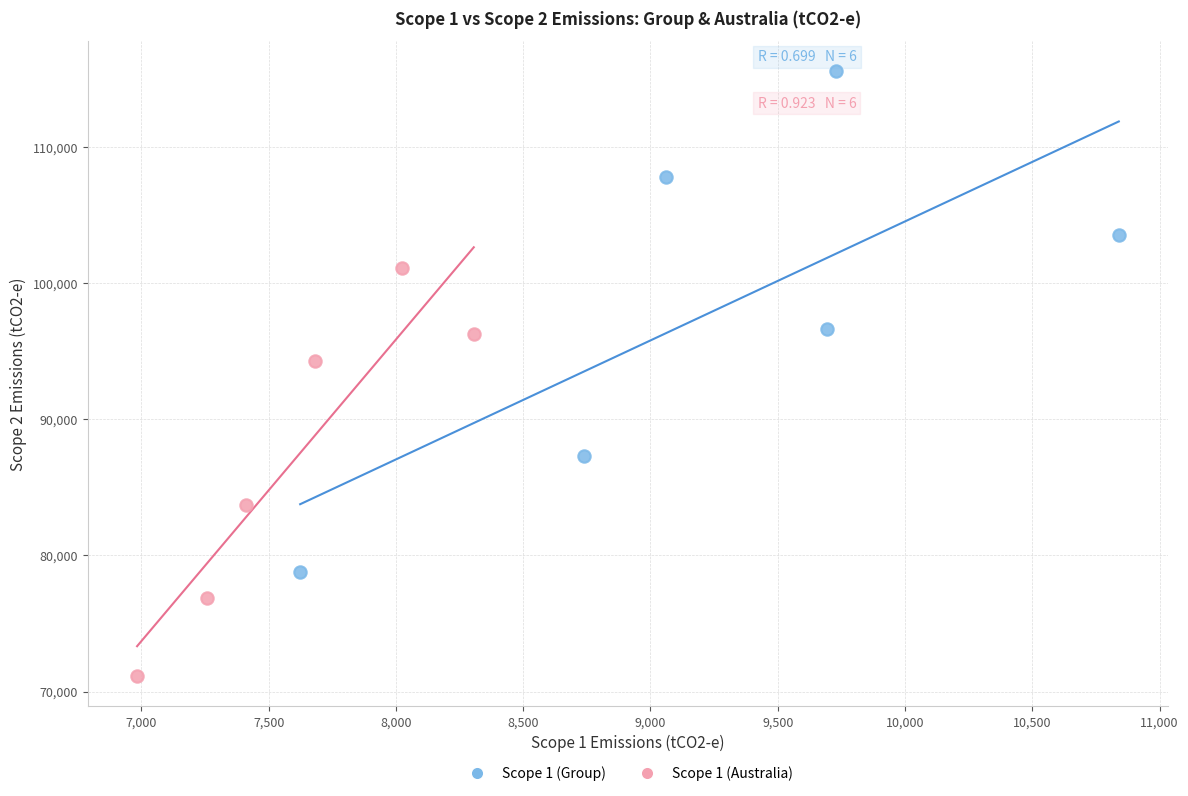

Which series contains the lowest Y value?

Scope 1 (Australia)